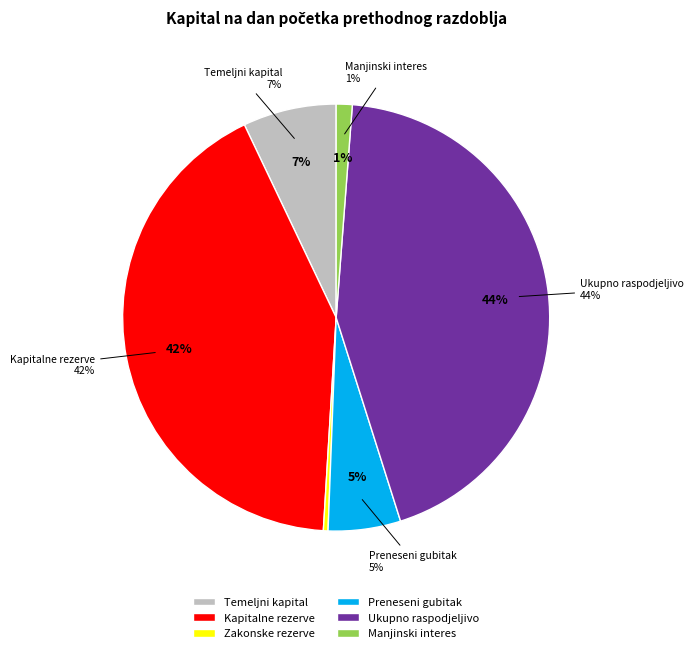

What is the largest slice in the pie chart?

Ukupno raspodjeljivo